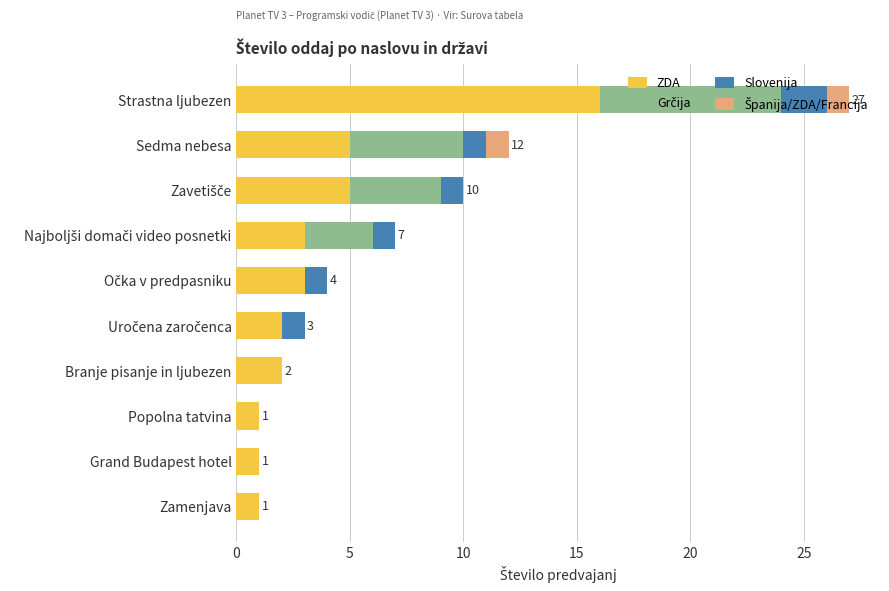

What is the sum of all ZDA values?

39